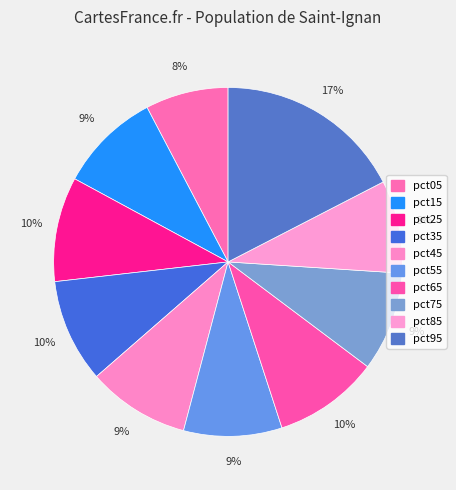

How many slices are in this pie chart?

10